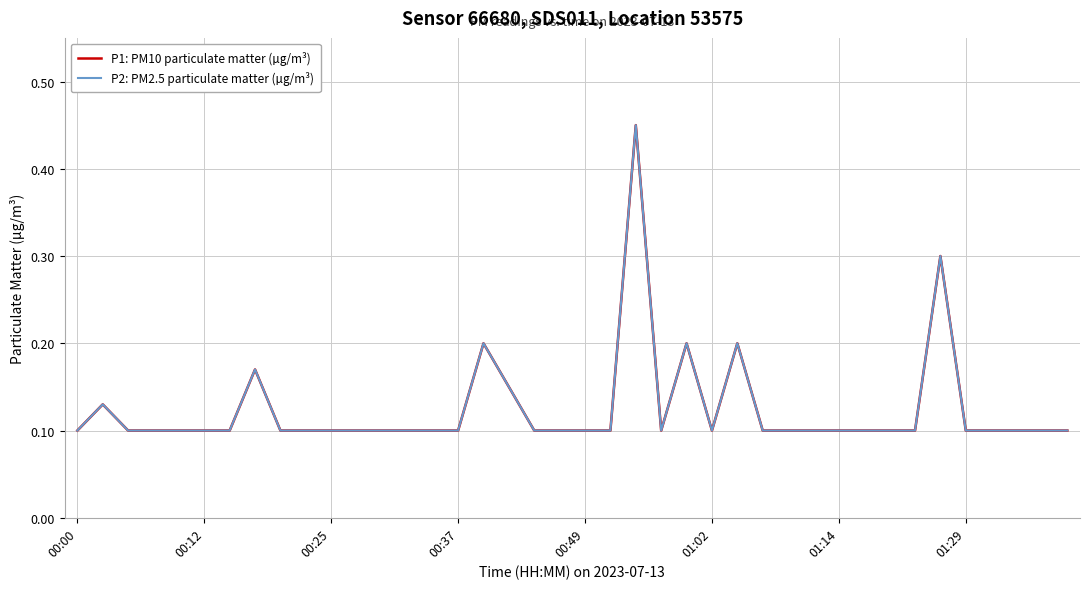

Does the chart display data point markers on the line(s)?

No